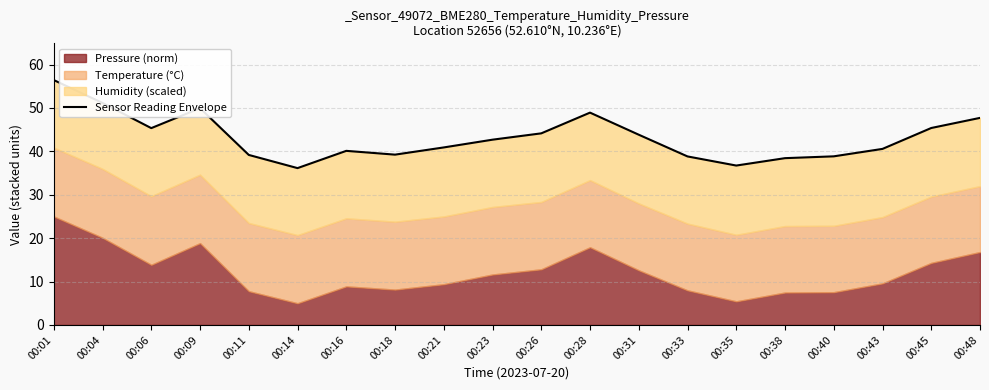

The value at 00:45 is 45.4. True or false?

True